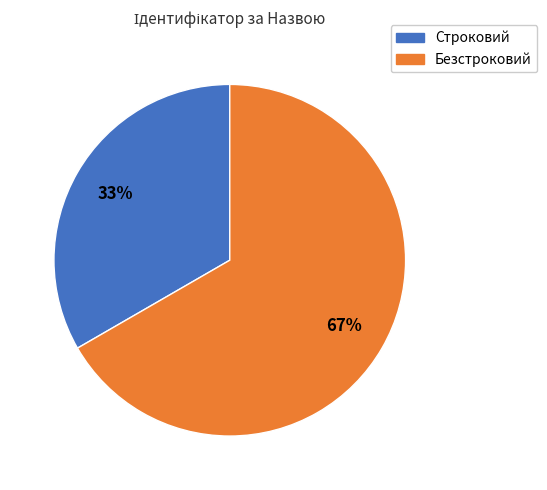

How many segments does this pie chart have?

2